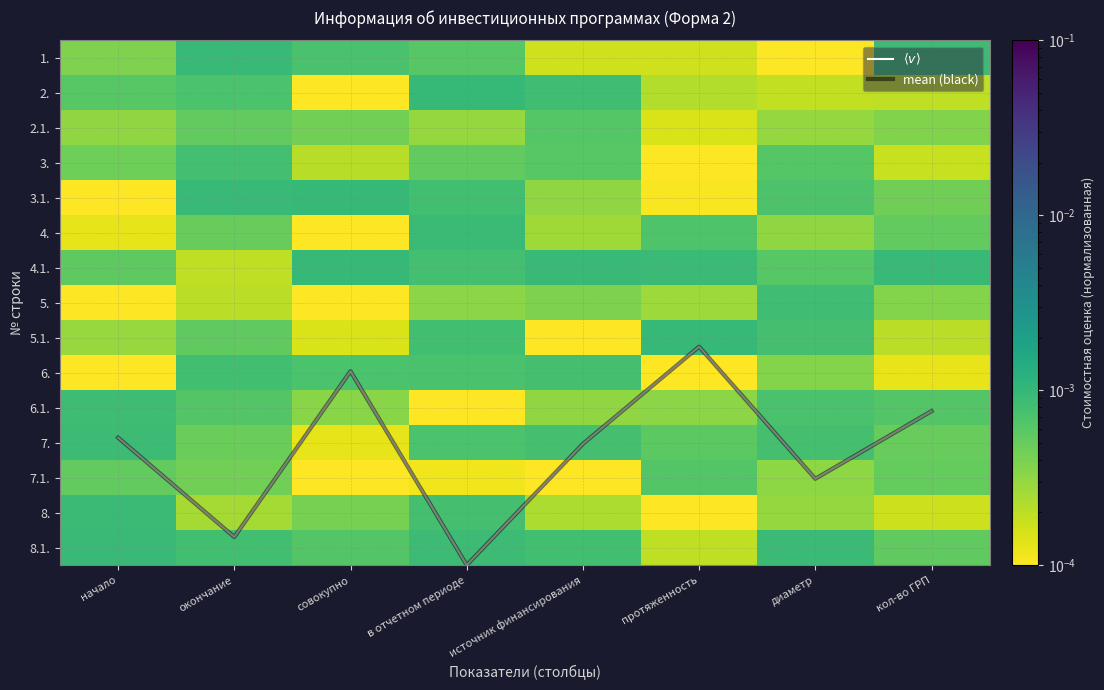

True or false: 6.1. has a value of 0.0 at диаметр.

True